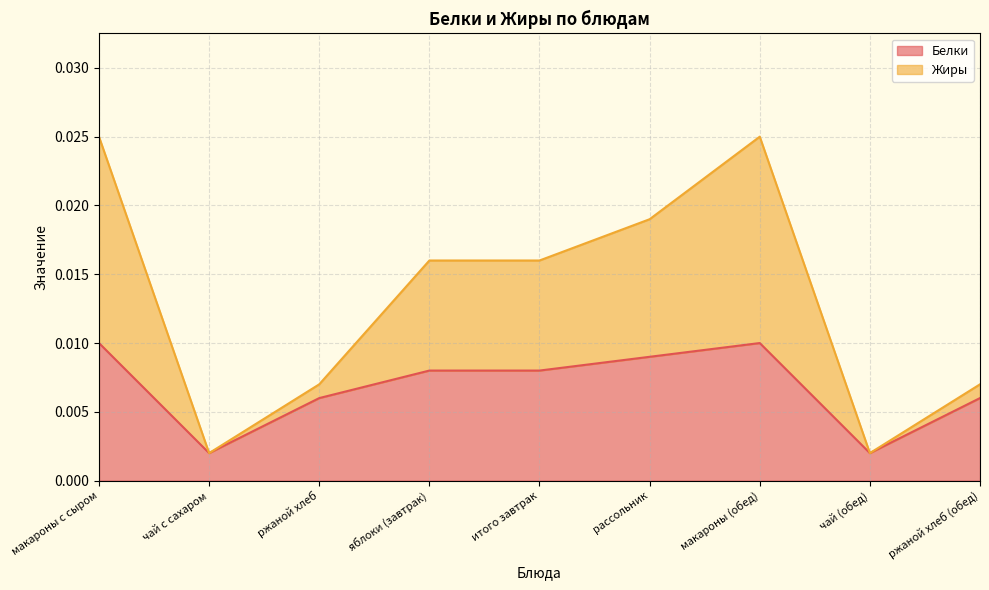

In Белки, how many points are lower than both neighbors (excluding endpoints)?

2